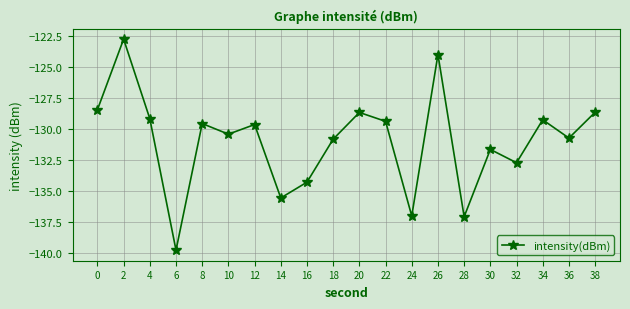

What is the value of the 1st point from the left?

-128.4